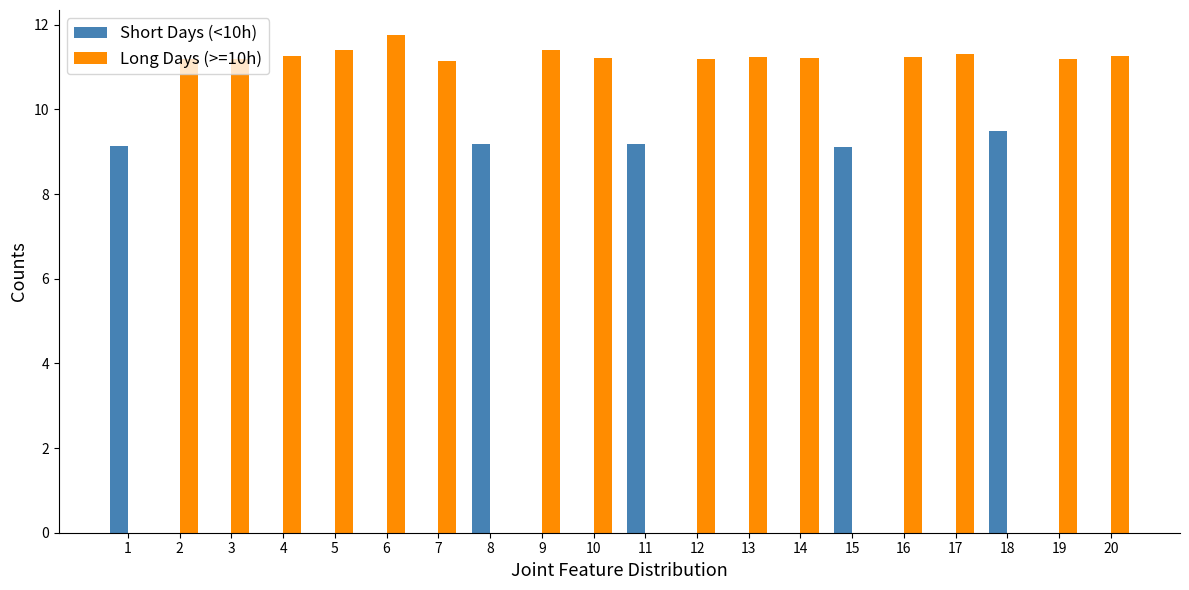

The value of Short Days (<10h) at 11 is 9.2. True or false?

True